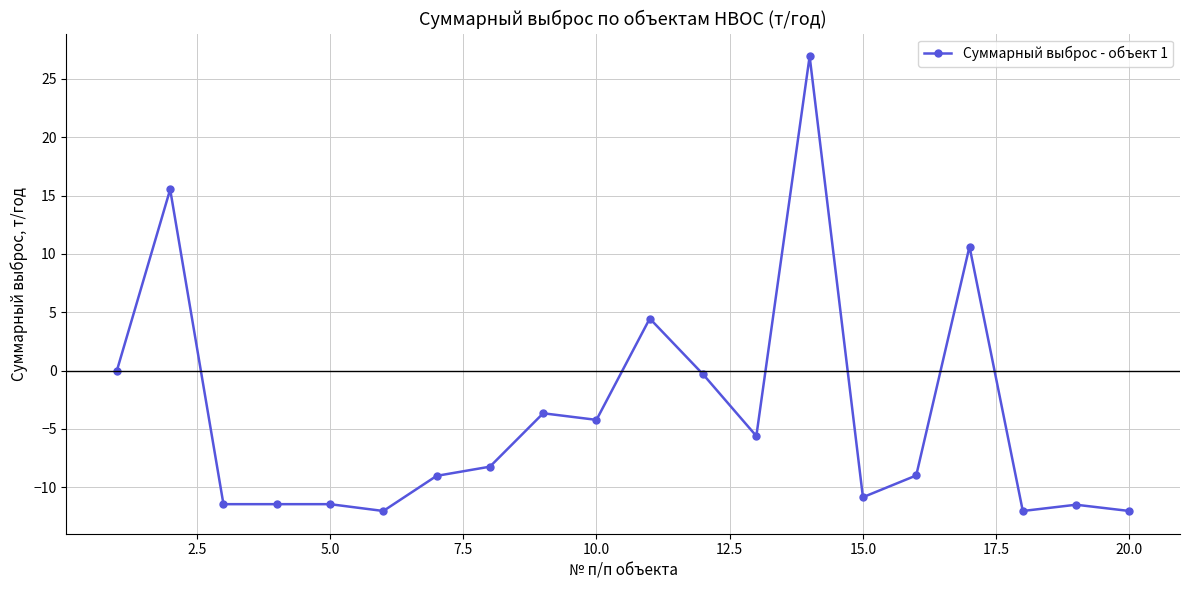

How many distinct data groups are displayed?

1